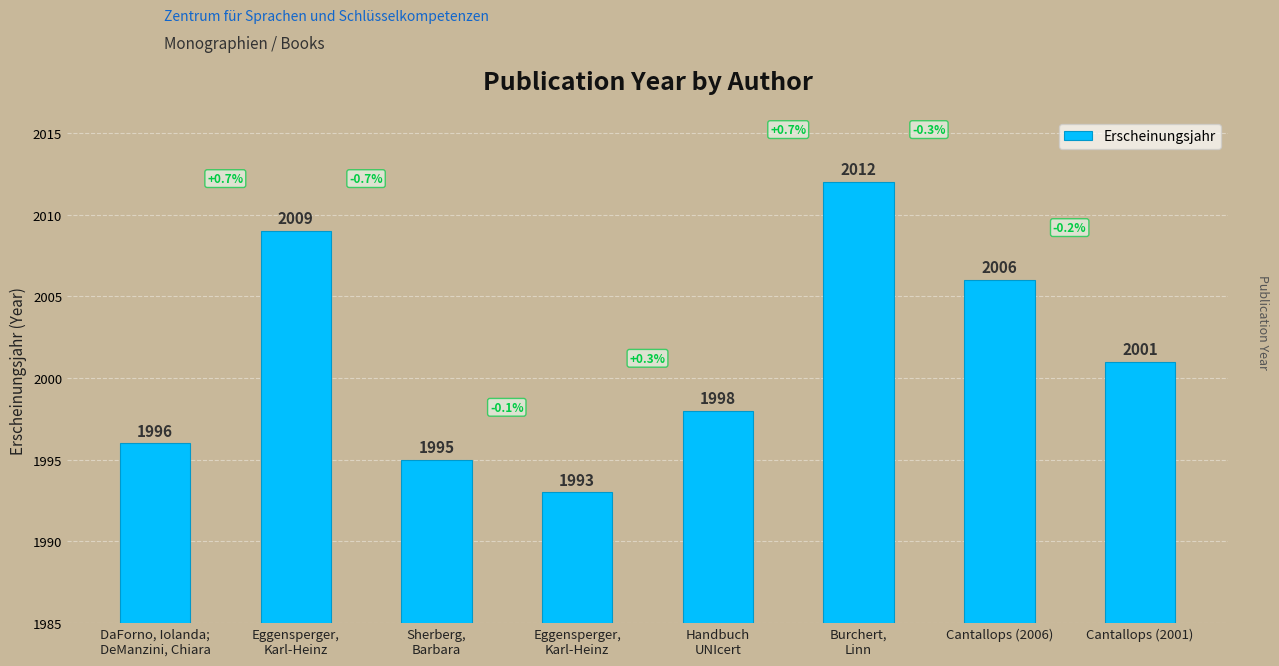

What is the maximum value shown in the chart?

2012